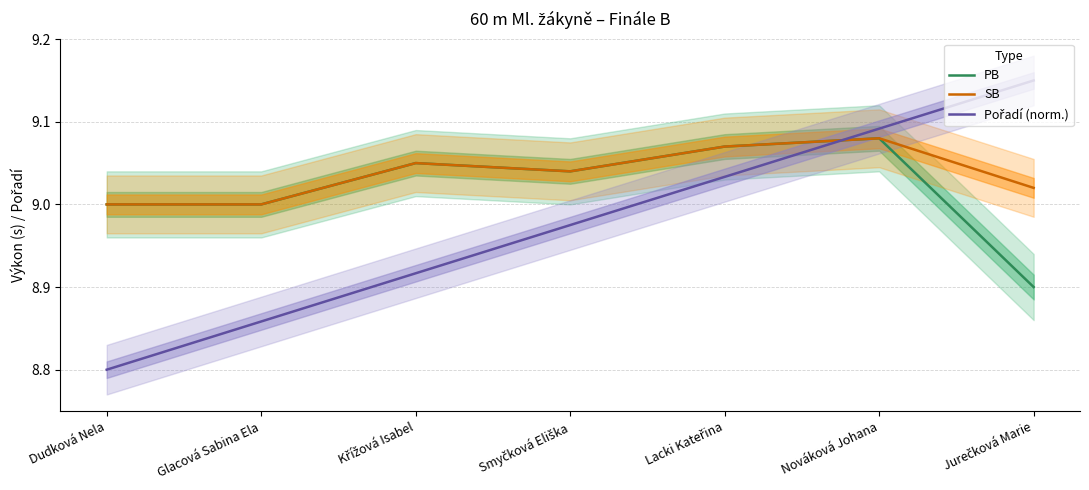

What are all the series names shown in the legend?

PB, SB, Pořadí (norm.)